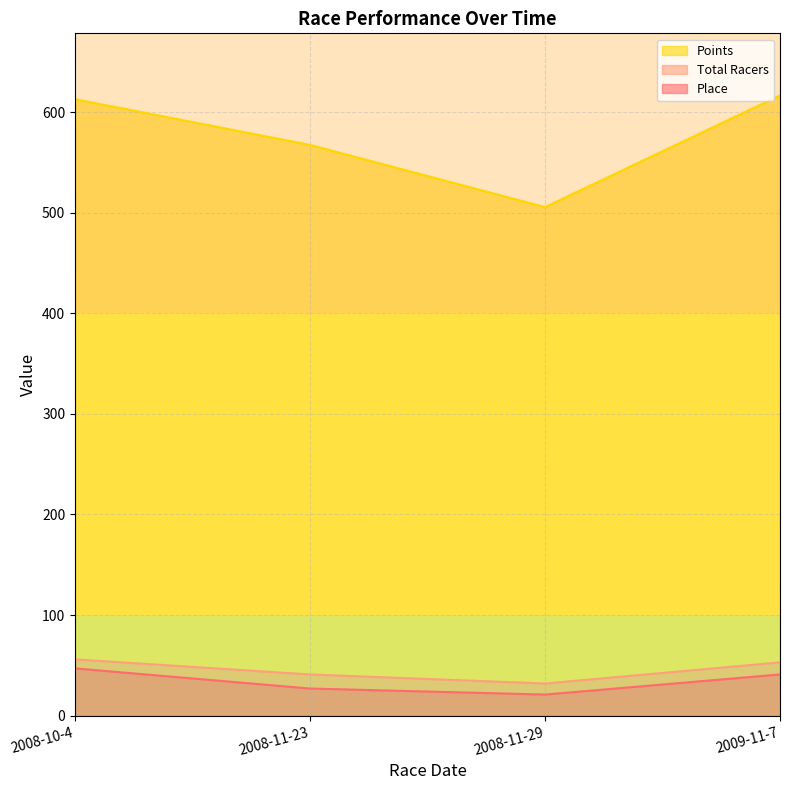

Which series changed the most between 2008-11-29 and 2009-11-7?

Points